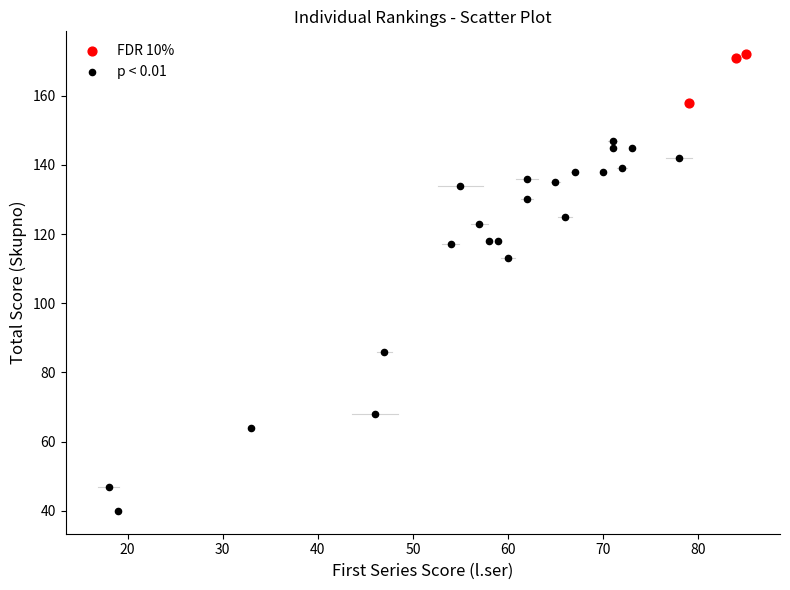

Which series reaches the minimum Y coordinate?

p < 0.01